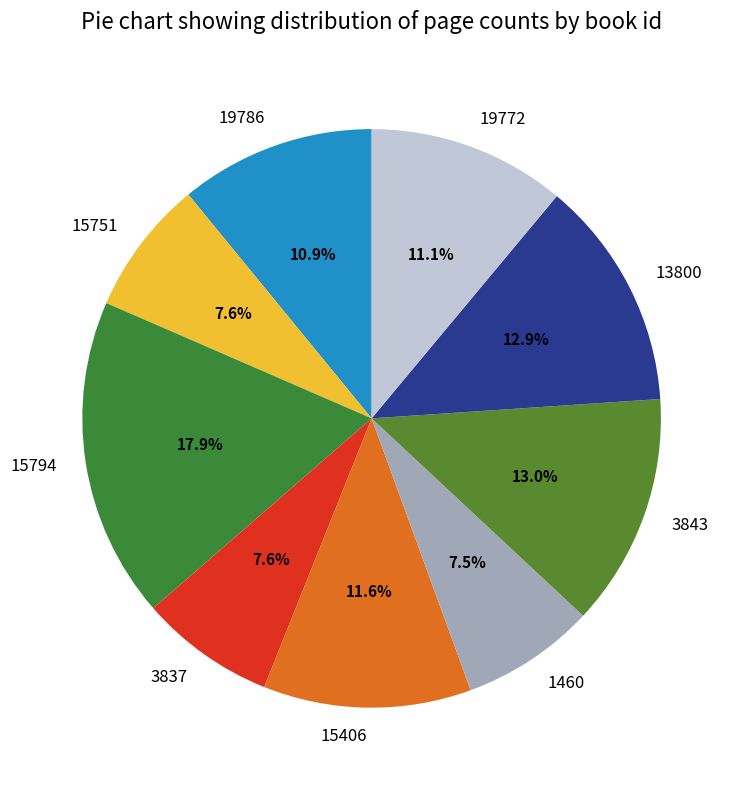

What portion of the pie excludes 15751?

92.4%